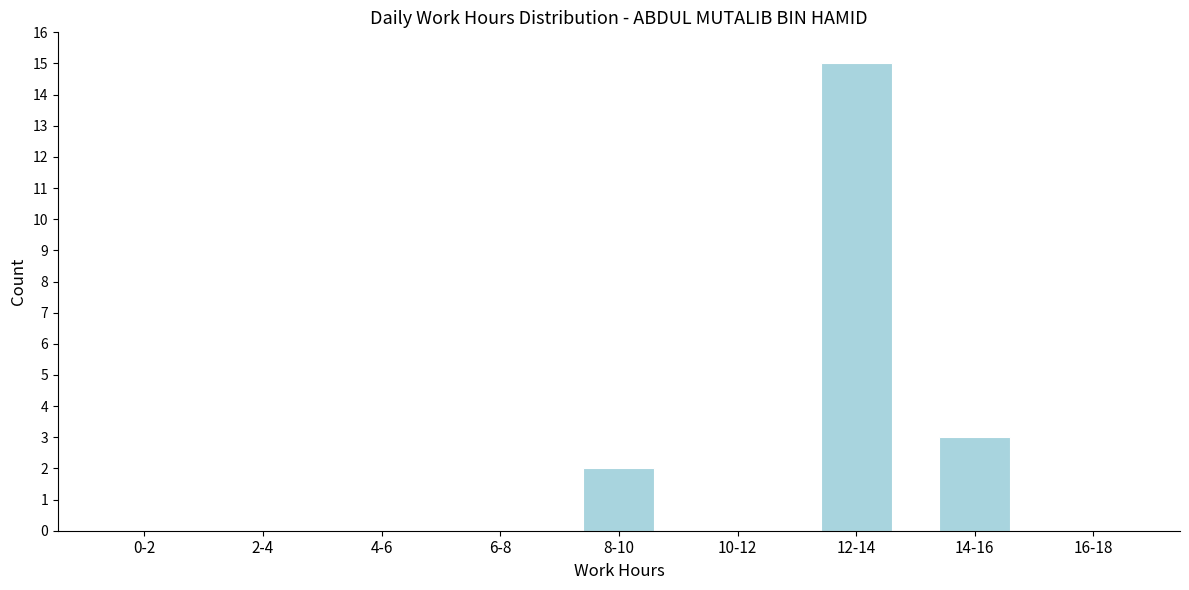

Reading right to left, what are all the values shown in this chart?

16-18=0	14-16=3	12-14=15	10-12=0	8-10=2	6-8=0	4-6=0	2-4=0	0-2=0